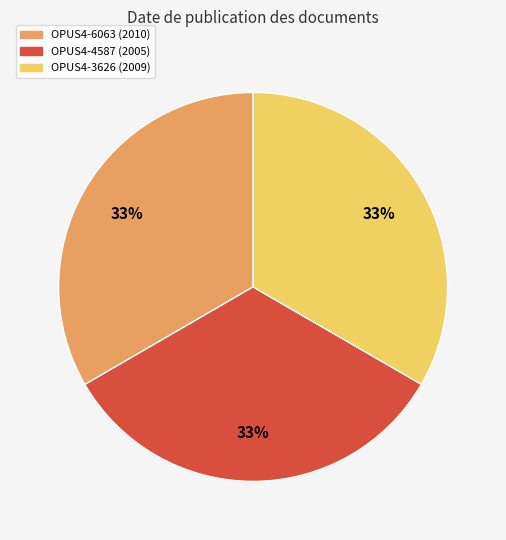

Approximately how many times larger is the value at OPUS4-4587 (2005) compared to OPUS4-3626 (2009)?

1.0